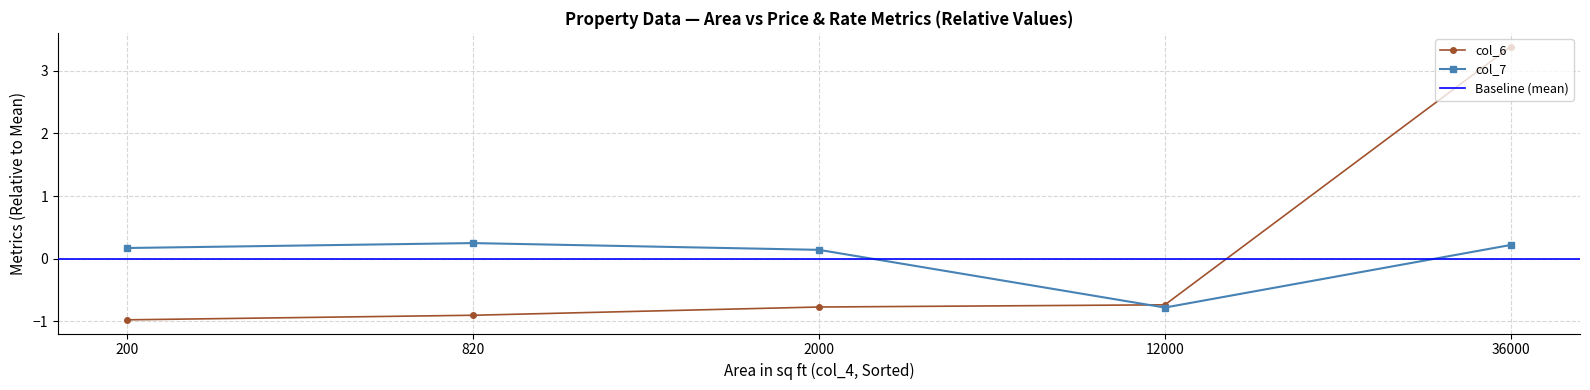

How many intersections are there between col_6 and col_7?

1